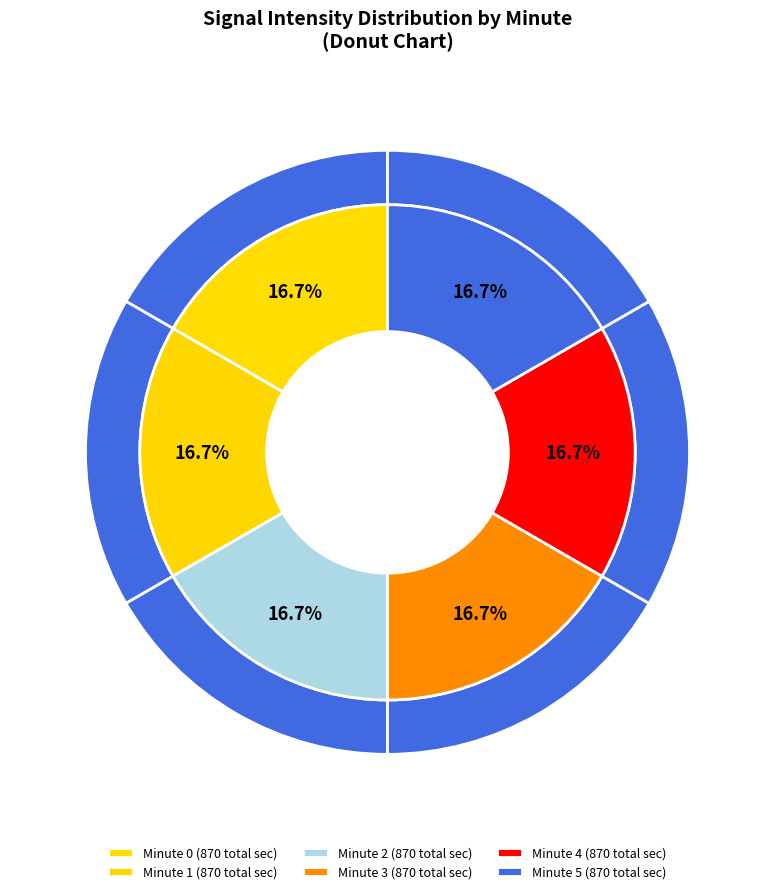

Rank the categories by value from highest to lowest.

1, 4, 0, 3, 2, 5